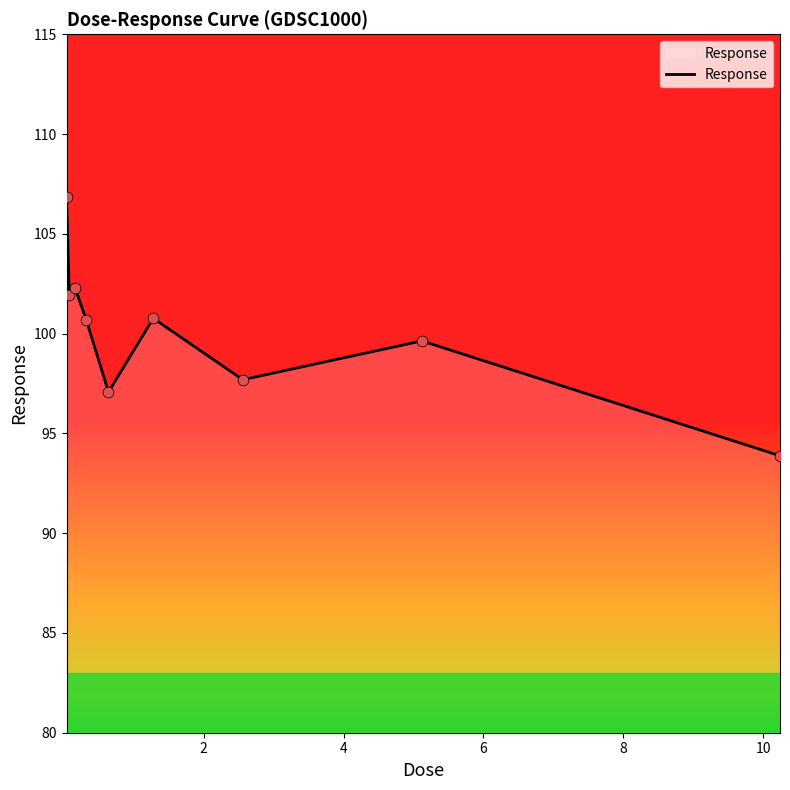

What is the greatest value displayed?

106.9